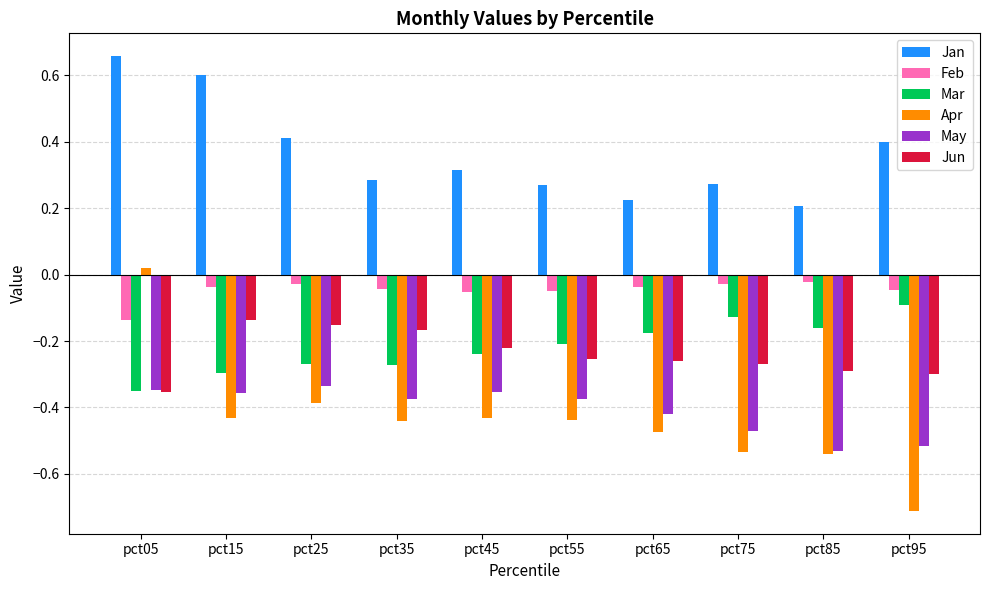

The value of Jan at pct05 is 0.4. True or false?

False